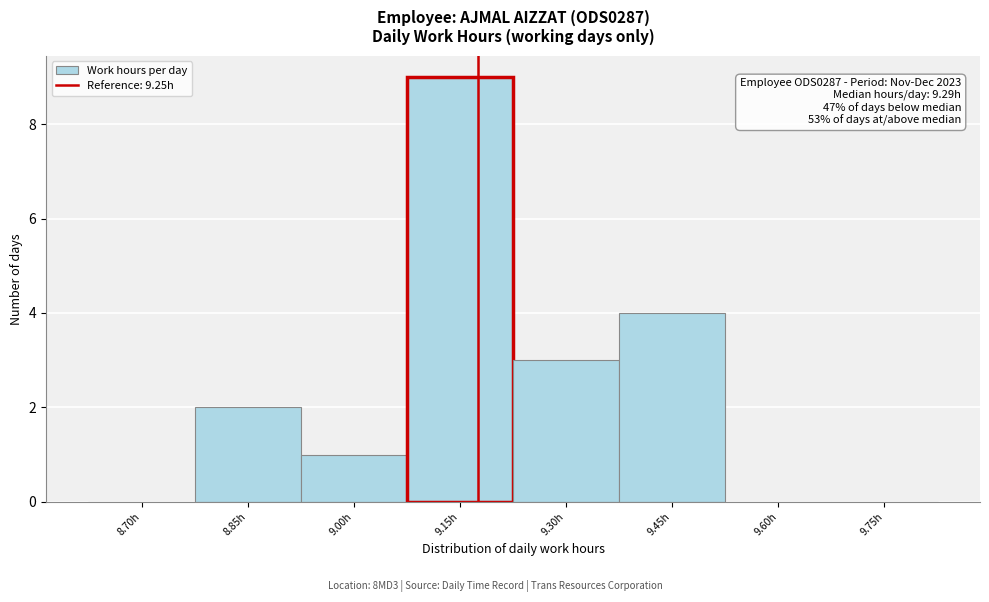

Reading left to right, what are all the values shown in this chart?

8.70h=0	8.85h=2	9.00h=1	9.15h=9	9.30h=3	9.45h=4	9.60h=0	9.75h=0